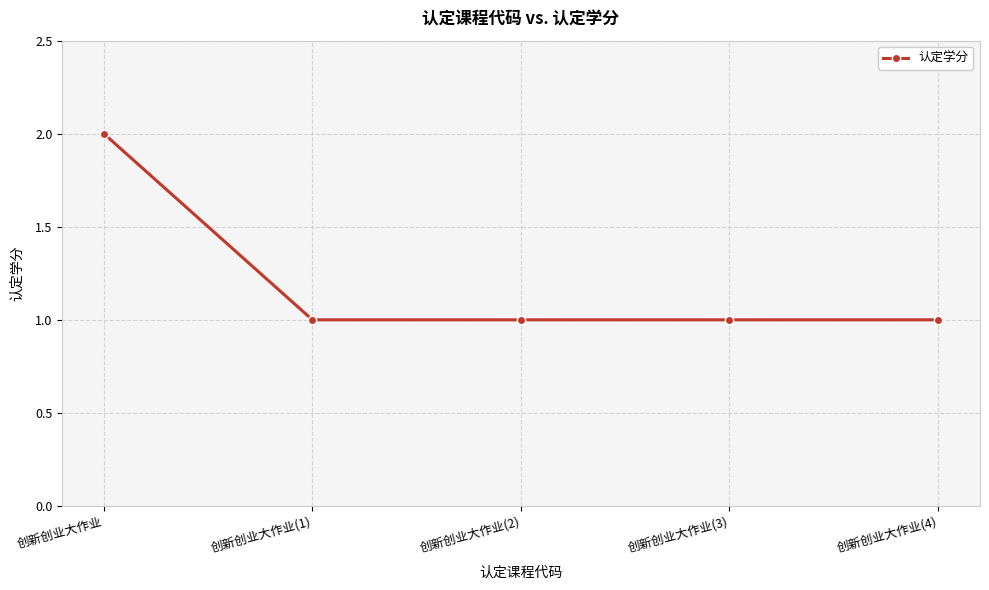

What is the ratio of the value at 创新创业大作业(2) to the value at 创新创业大作业(4)?

1.0